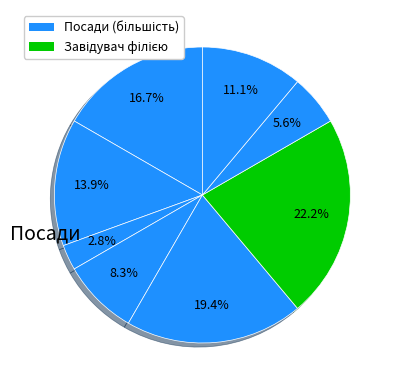

How many segments does this pie chart have?

8